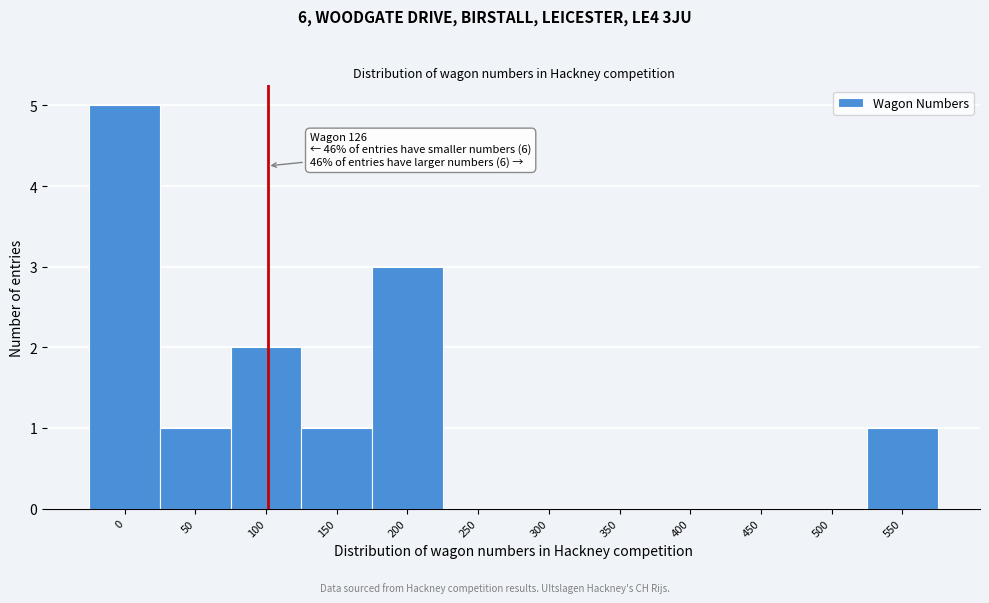

Reading left to right, what are all the values shown in this chart?

0=5	50=1	100=2	150=1	200=3	250=0	300=0	350=0	400=0	450=0	500=0	550=1